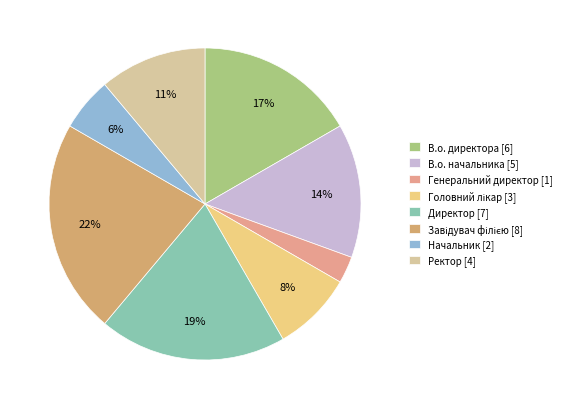

What is the total percentage of В.о. начальника and Начальник?

19.4%